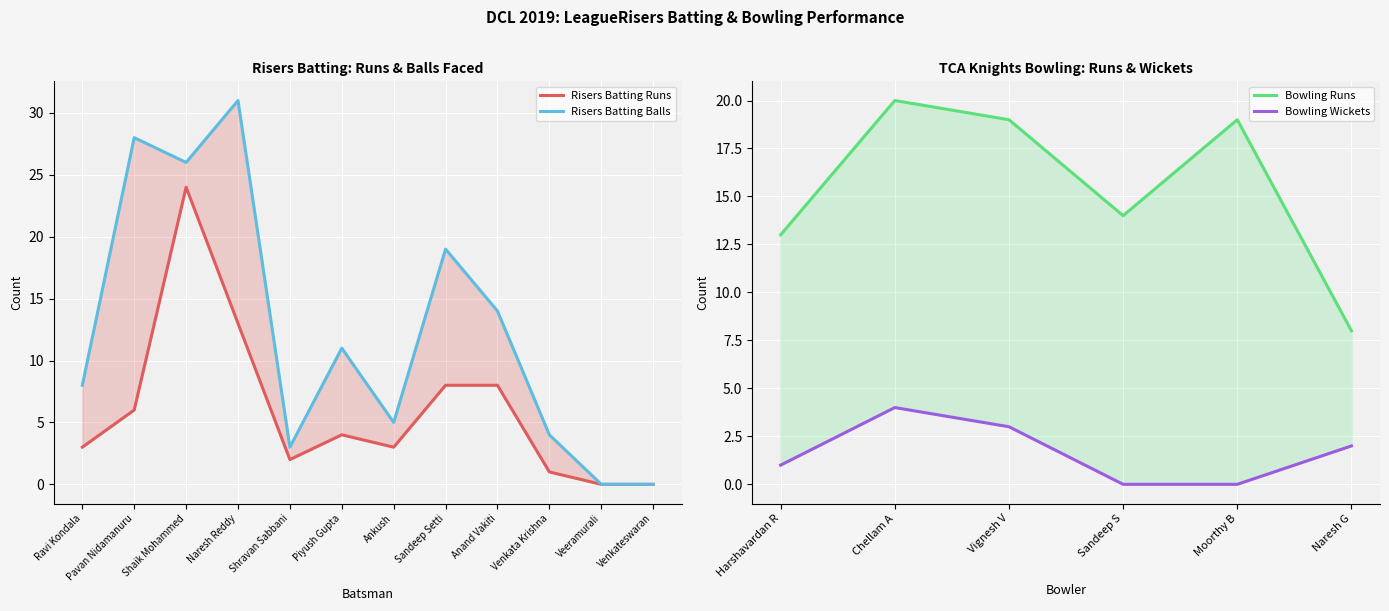

Which has a higher value, Shravan Sabbani or Sandeep Setti?

Sandeep Setti